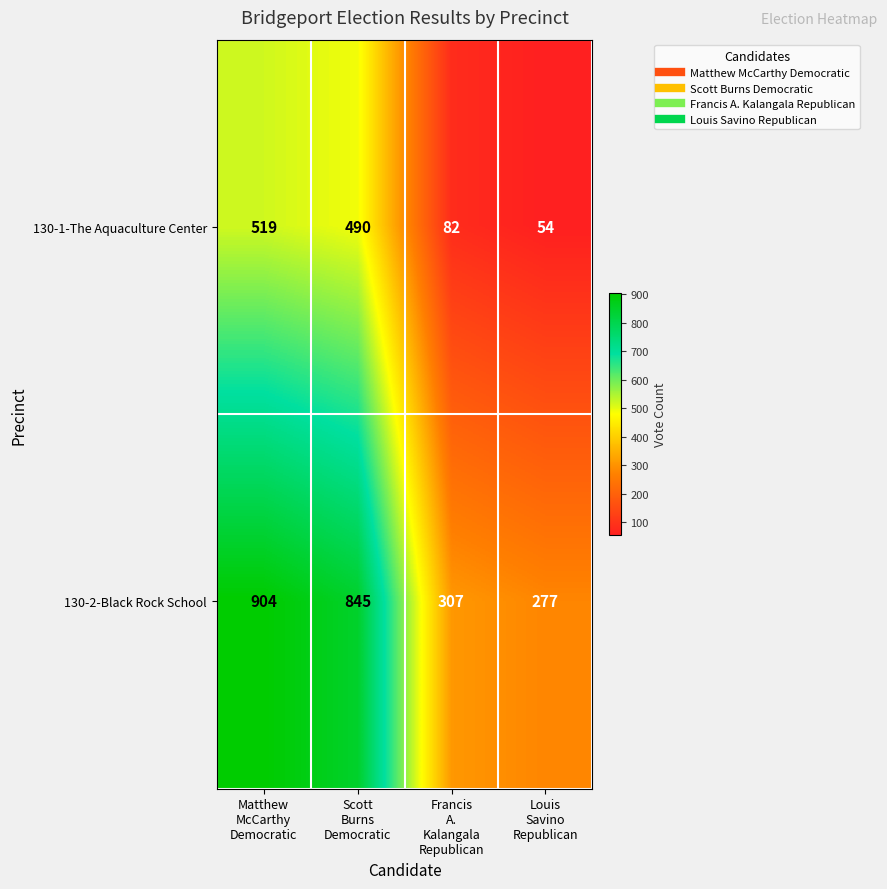

At which category does the chart reach its peak across all series?

Matthew
McCarthy
Democratic